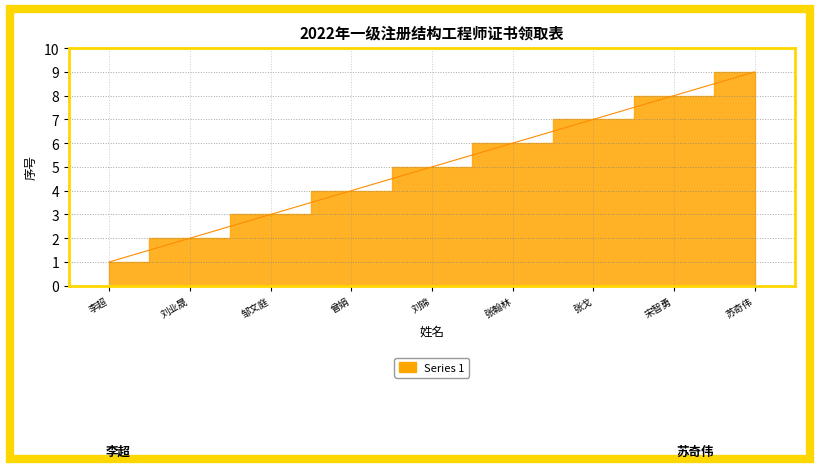

At which category does the chart reach its peak across all series?

苏奇伟